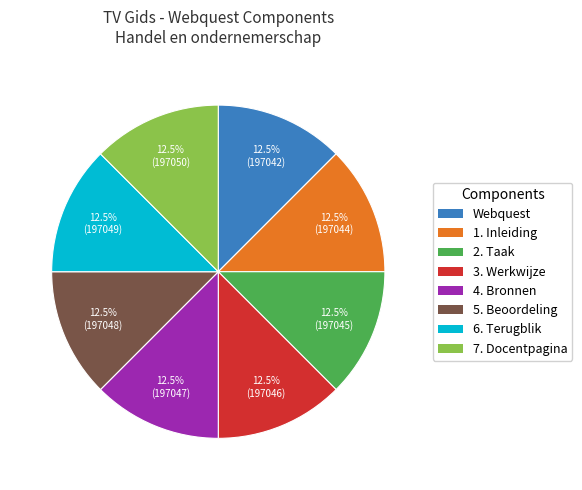

How much of the chart is everything except 2. Taak?

87.5%